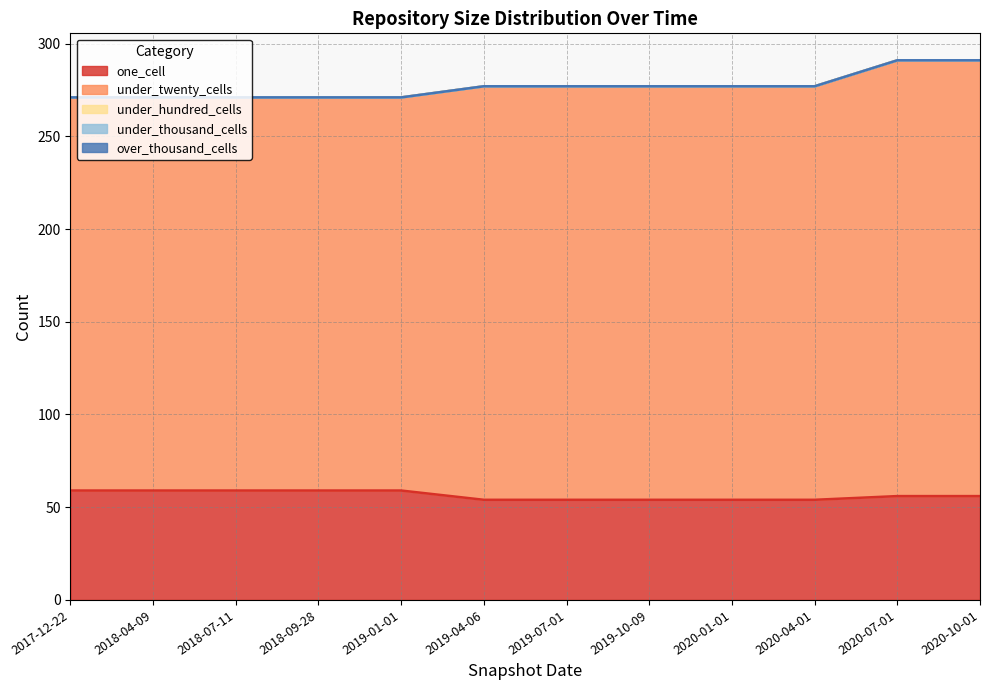

Which has a higher value, 2017-12-22 or 2020-01-01?

2017-12-22